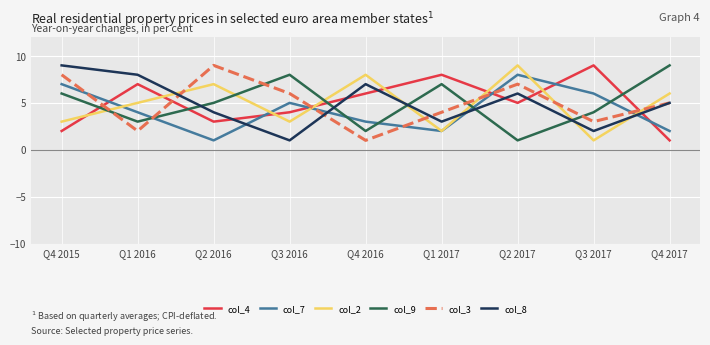

Between Q1 2016 and Q2 2016, which series saw the biggest shift?

col_3